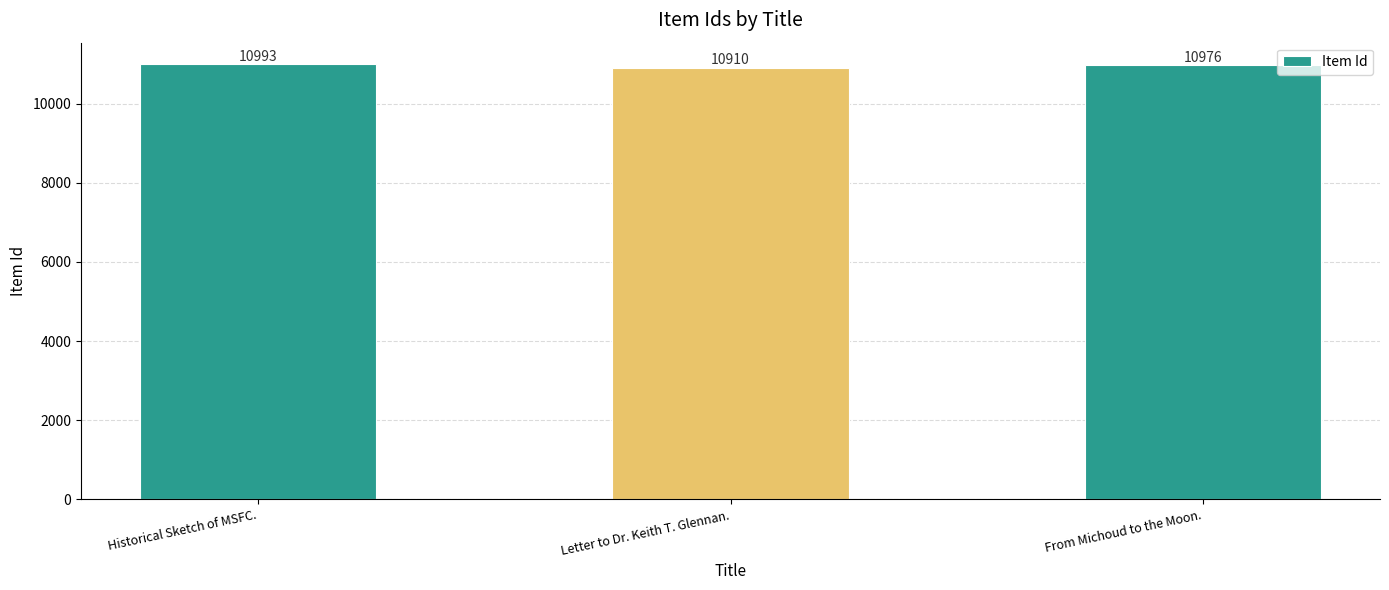

Reading left to right, transcribe all the data shown in this chart.

10993	10910	10976